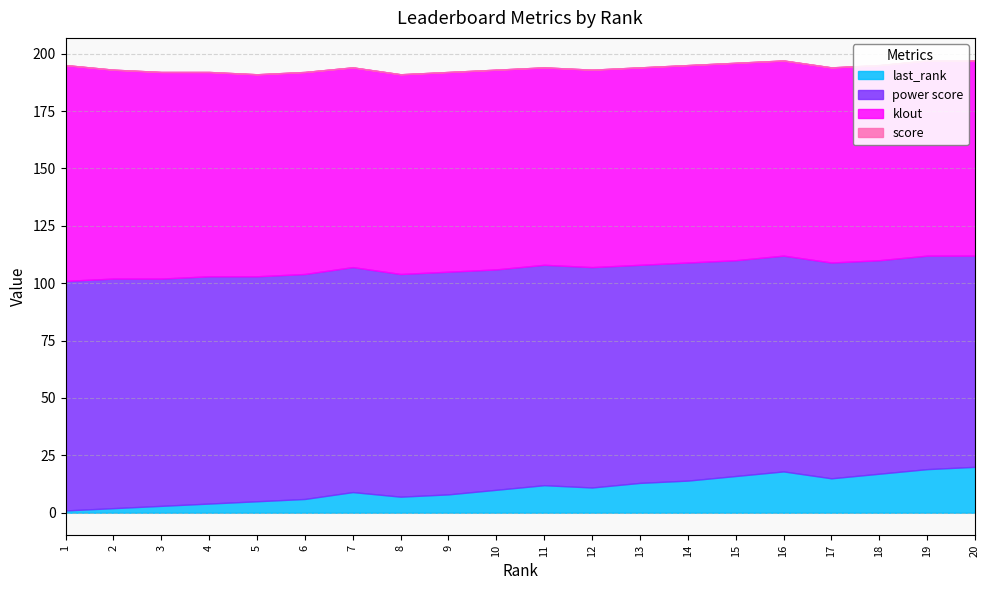

How many data points in last_rank are above 11?

9